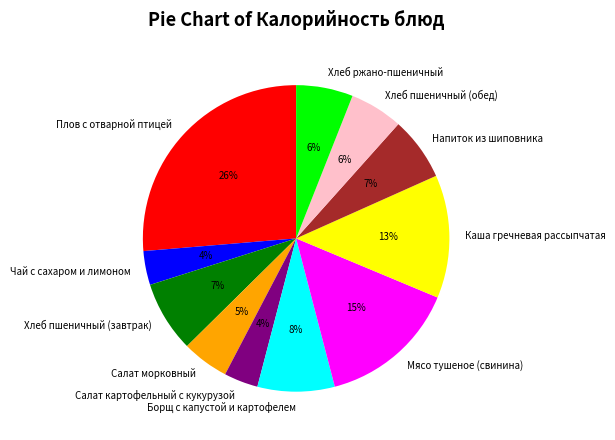

Is Хлеб пшеничный (завтрак) the majority of the pie?

No